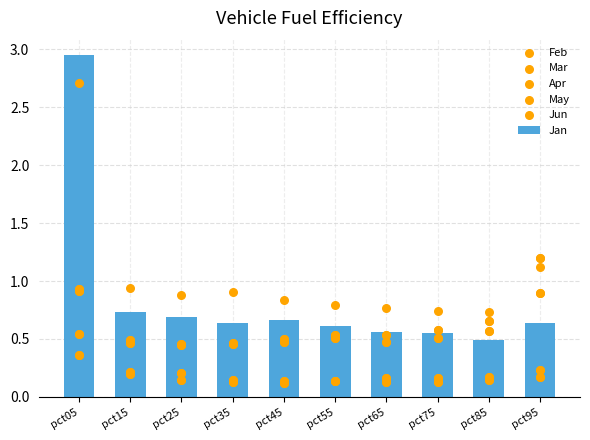

Is the value of Apr at pct35 greater than the value of Jun at pct25?

Yes